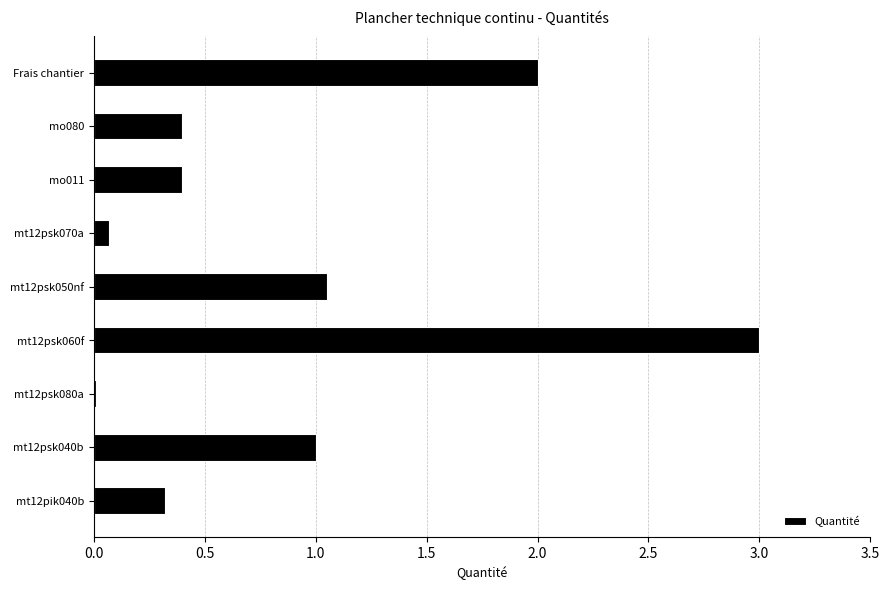

The value at mt12psk080a is 0.0. True or false?

True